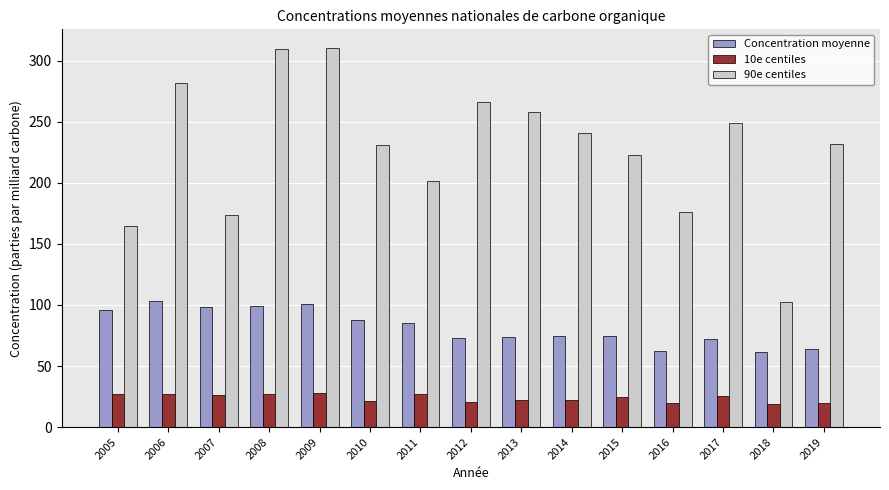

What is the total value across all series at 2010?

339.8